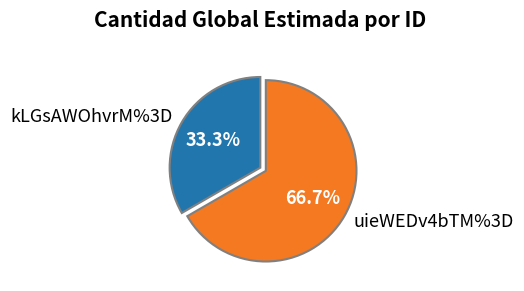

Is there a majority slice in this chart?

Yes